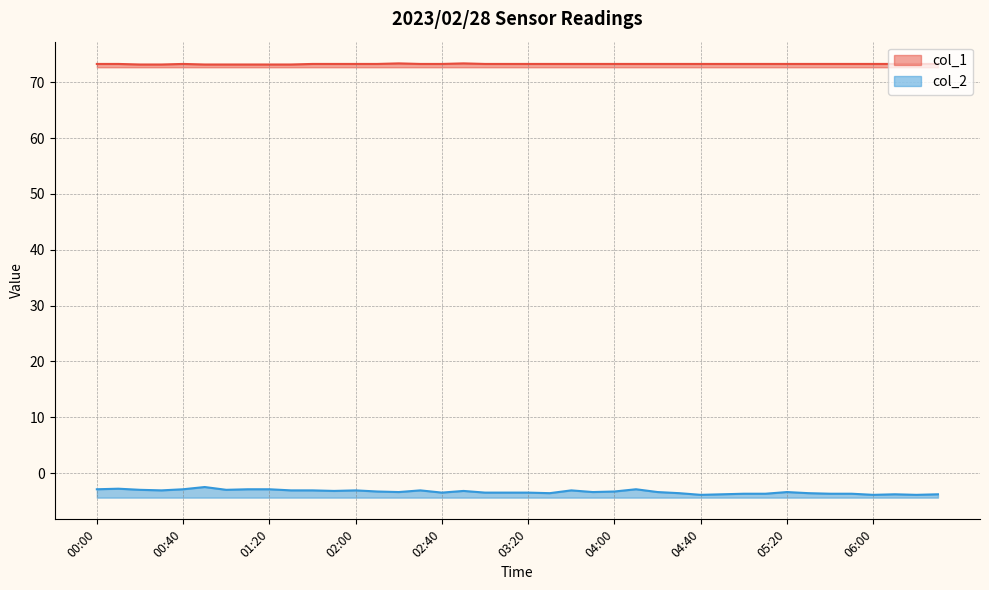

In col_2, how many points are lower than both neighbors (excluding endpoints)?

10